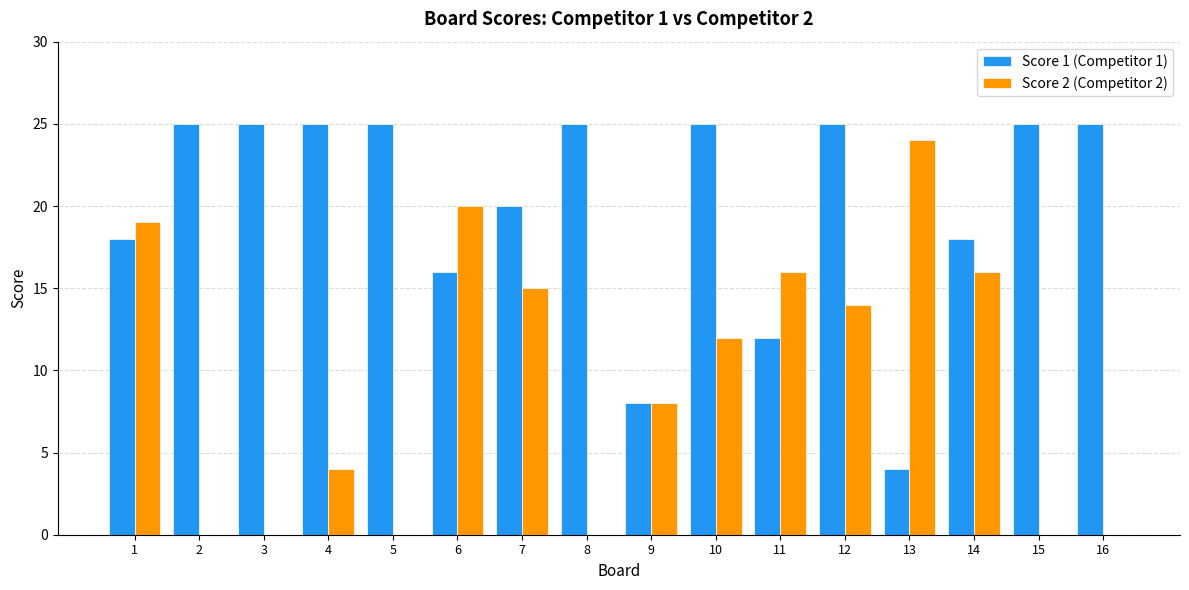

At which category is the sum across all series the highest?

12